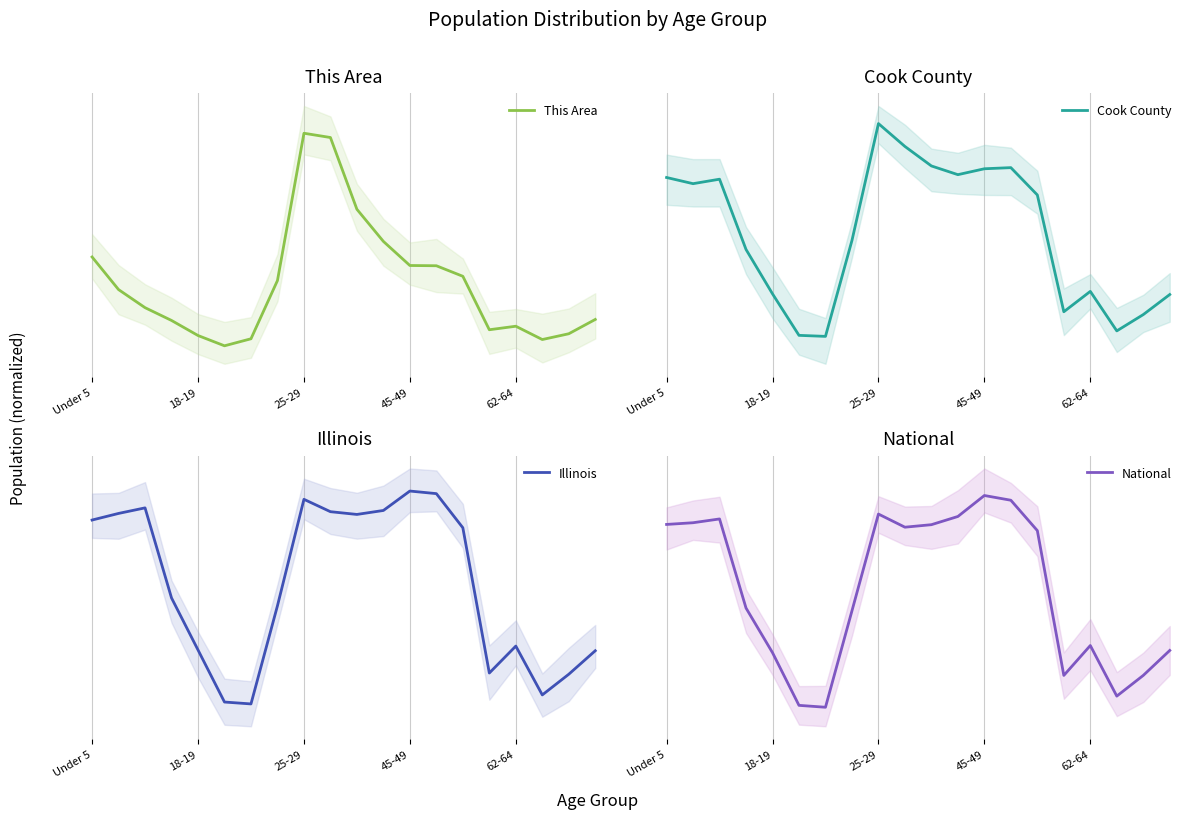

How many lines are shown in the chart?

4